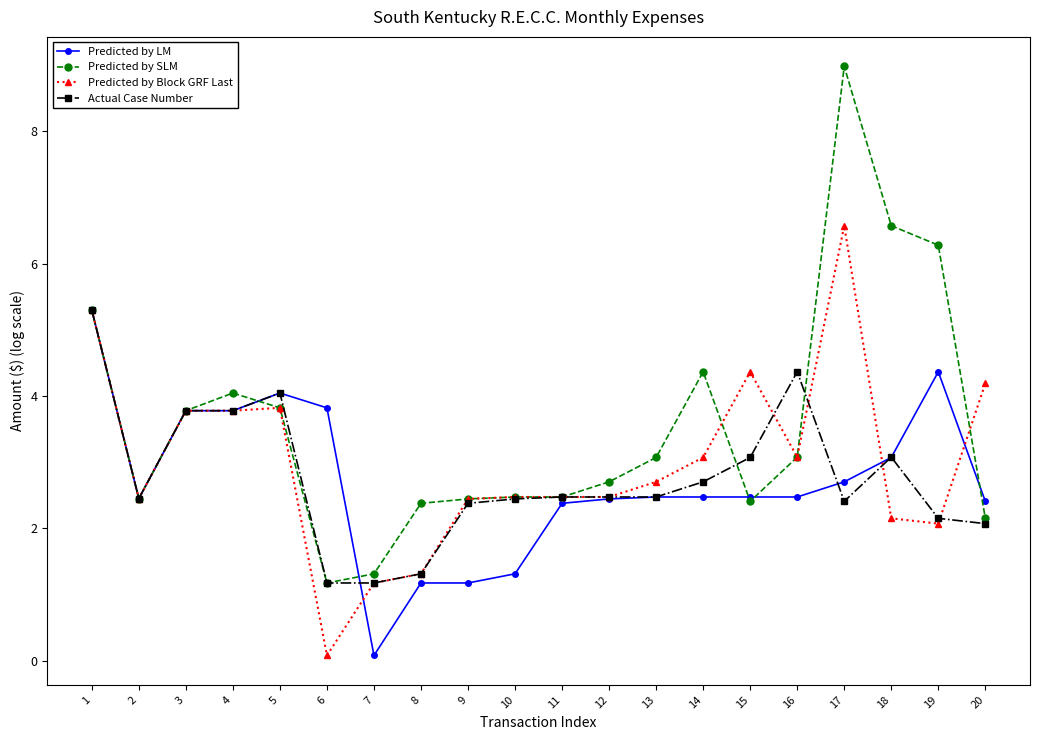

Count the number of categories in the chart.

20